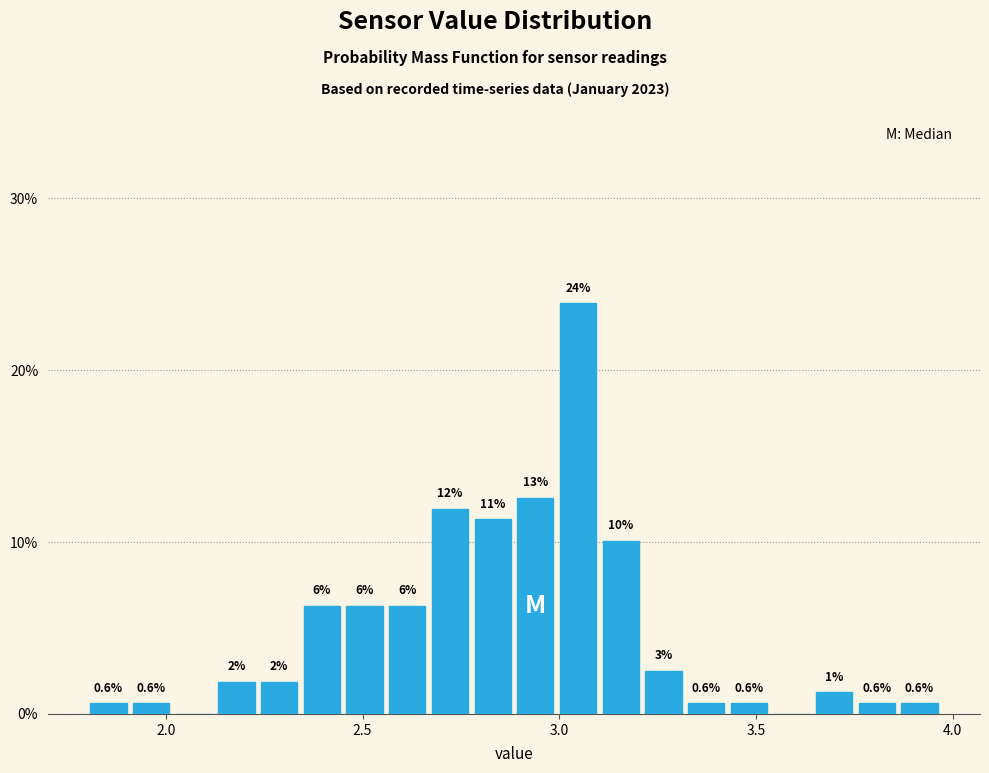

Around what value on the x-axis is the tallest bar? Give the approximate position of its centre, as read against the axis.

3.05